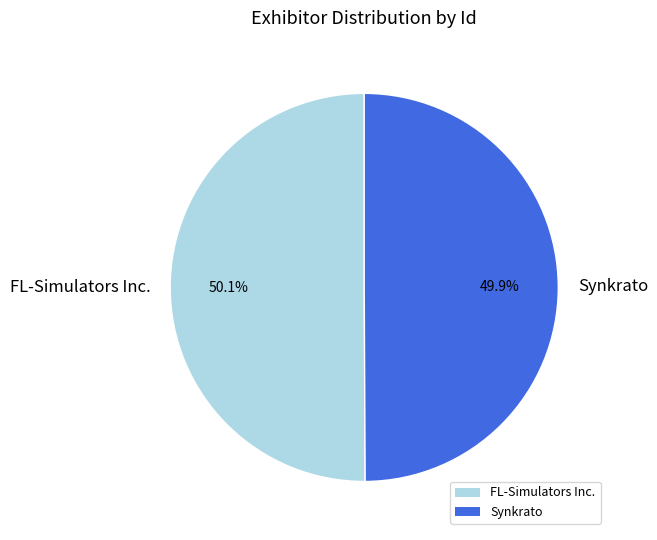

To the nearest percent, what percentage of the pie is Synkrato?

50%